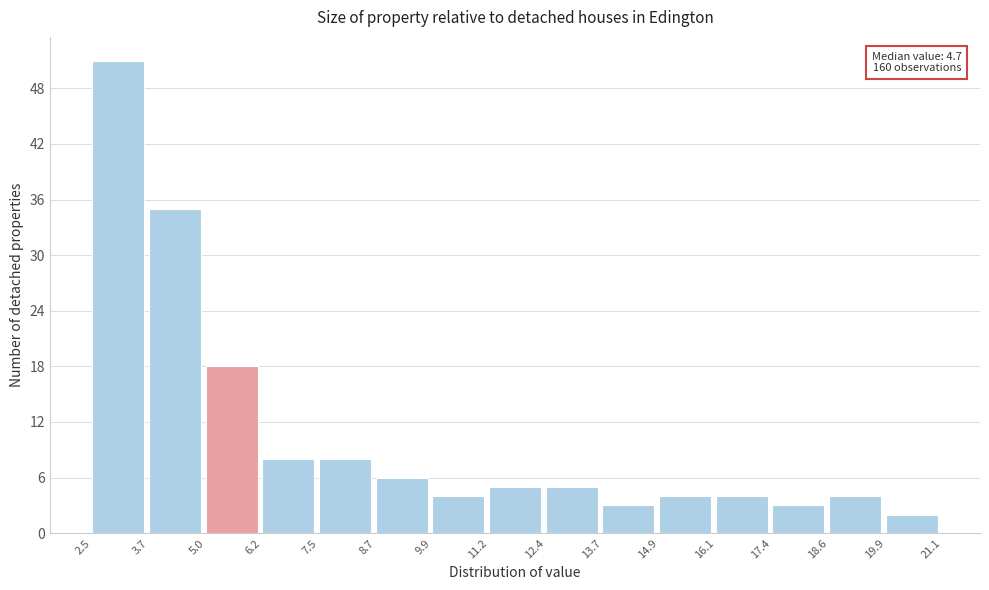

Which range on the x-axis has the tallest bar?

2.5 to 3.7